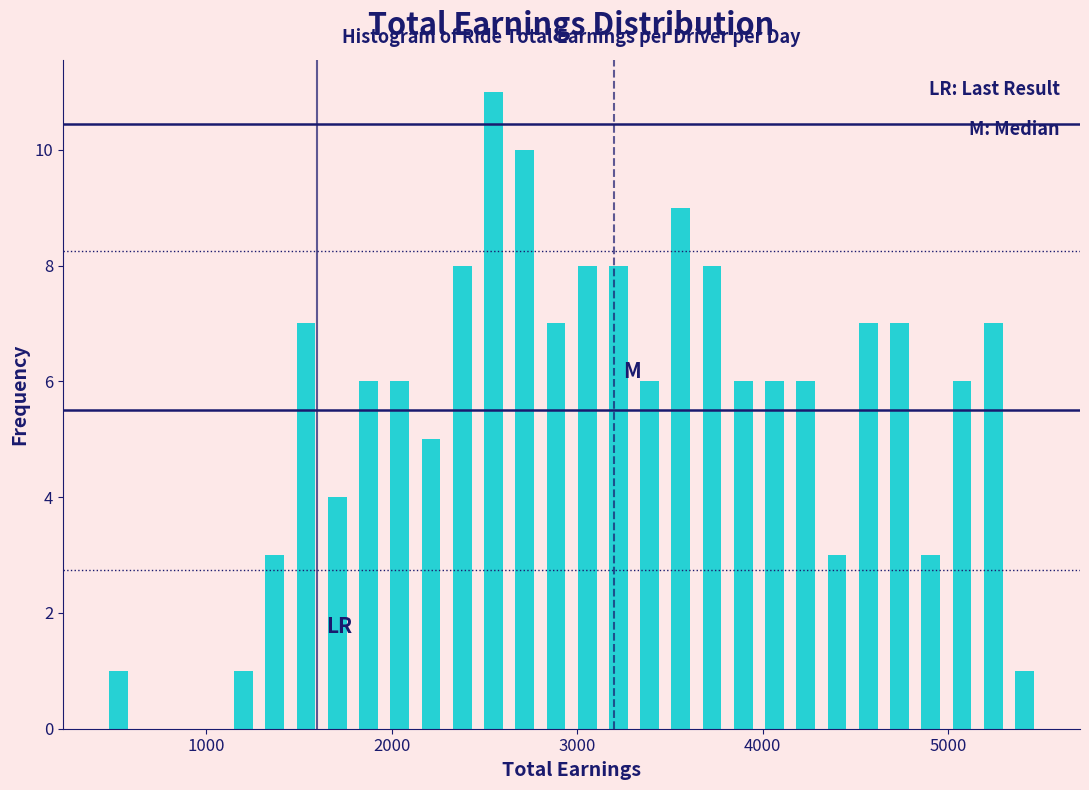

Around what value on the x-axis is the tallest bar? Give the approximate position of its centre, as read against the axis.

2500